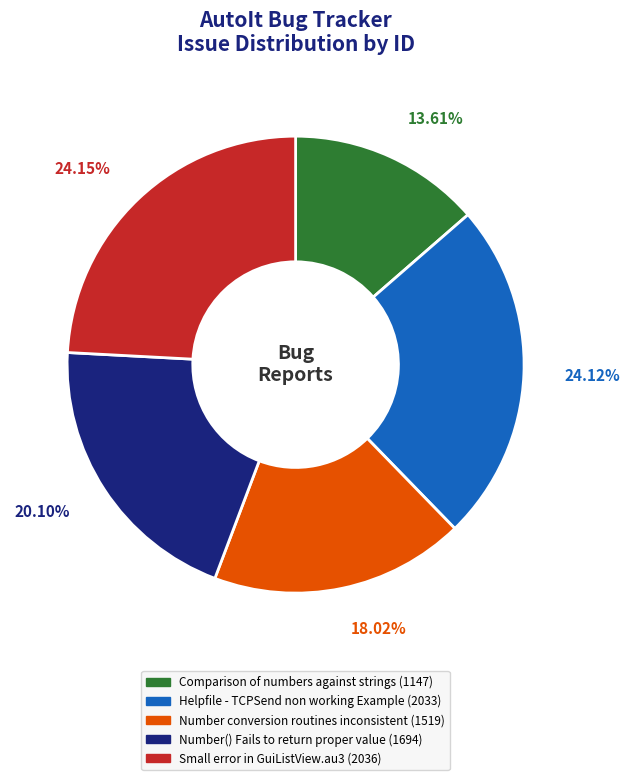

Is the sum of Number conversion routines inconsistent and Helpfile - TCPSend non working Example greater than half?

No